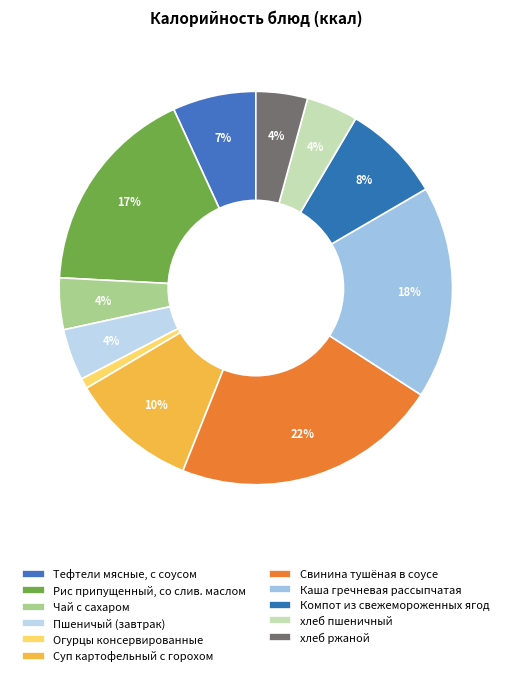

Between Тефтели мясные, с соусом and Суп картофельный с горохом, which is larger?

Суп картофельный с горохом